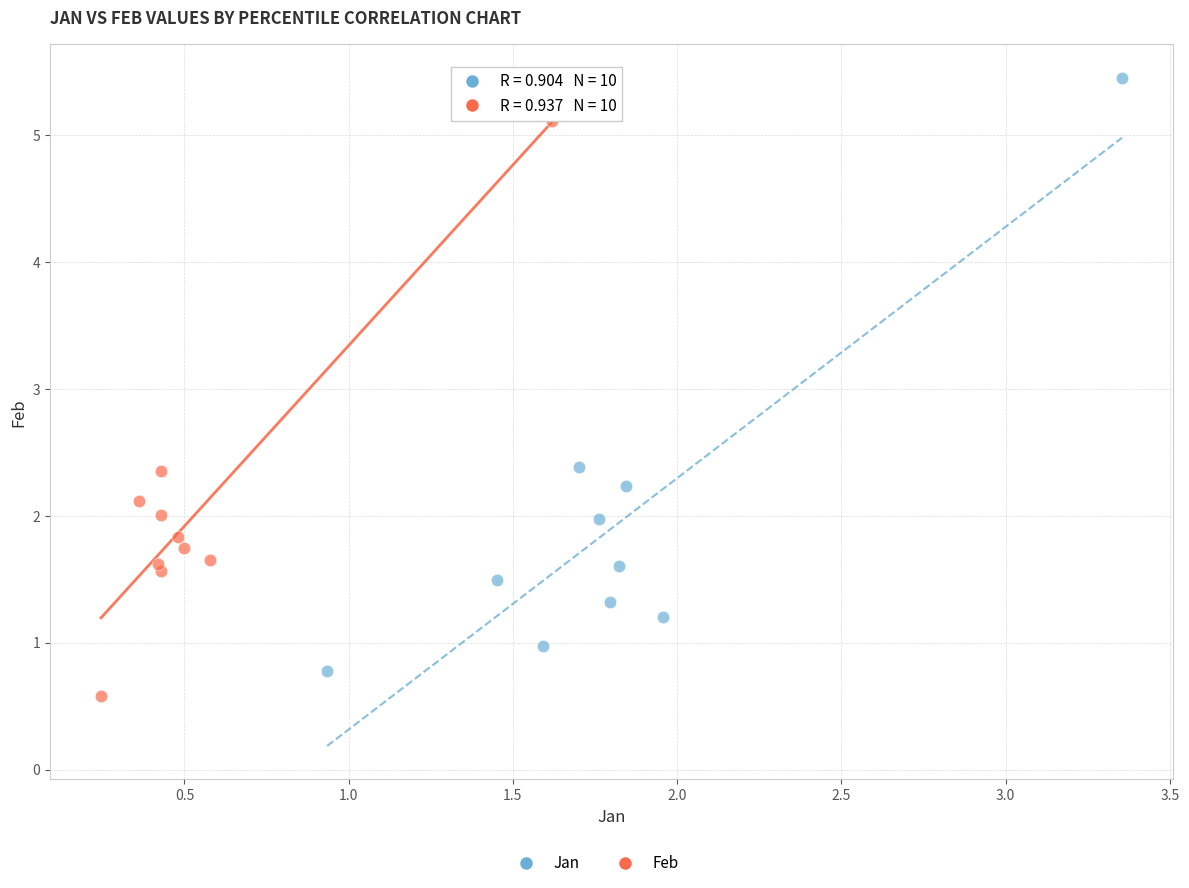

Which series contains the lowest Y value?

Feb